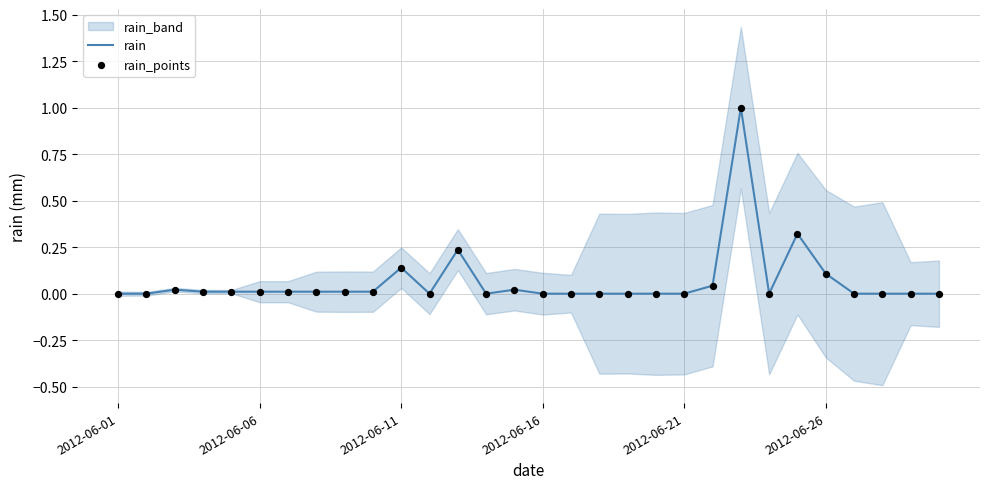

Which series contains the highest Y value?

rain